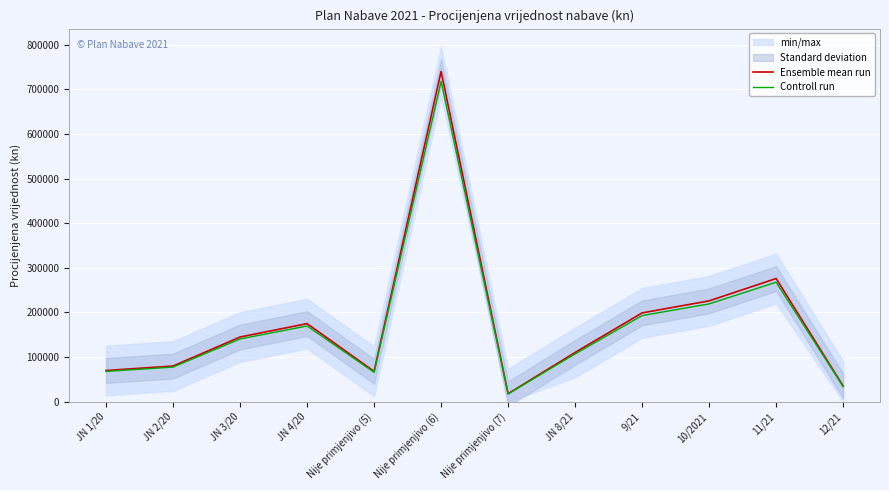

What is the highest value of the Controll run series?

717800